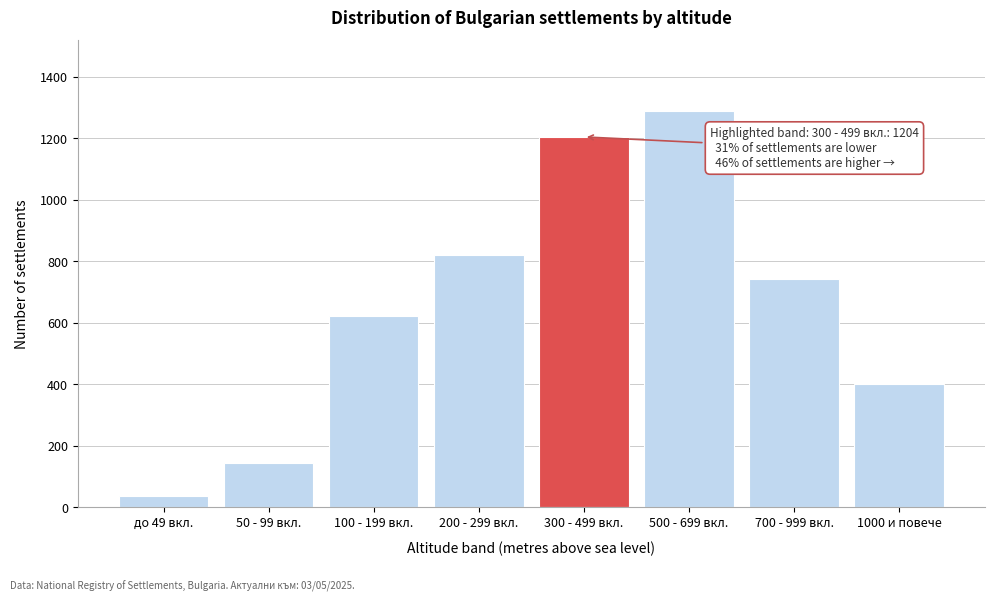

Reading left to right, what are all the values shown in this chart?

до 49 вкл.=37	50 - 99 вкл.=142	100 - 199 вкл.=623	200 - 299 вкл.=821	300 - 499 вкл.=1204	500 - 699 вкл.=1287	700 - 999 вкл.=743	1000 и повече=402